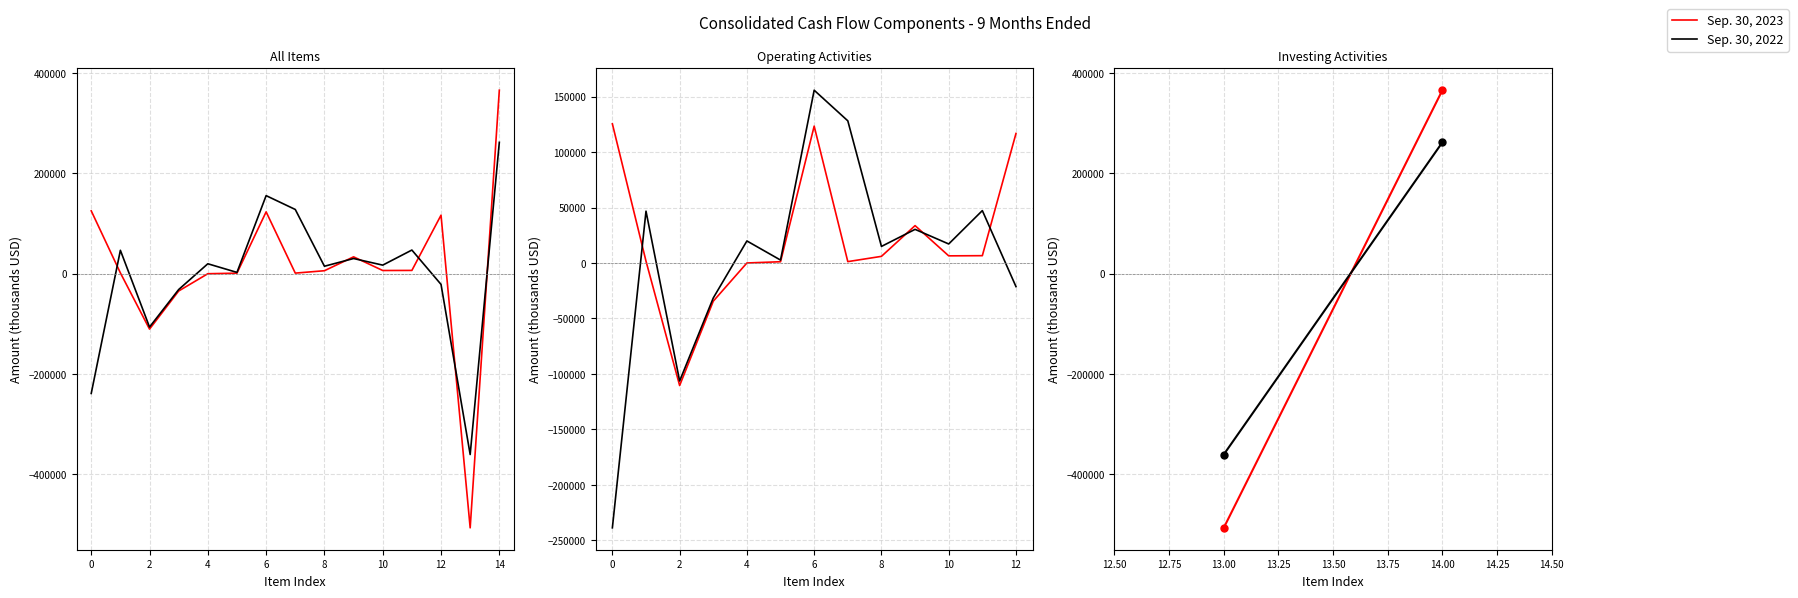

What is the value of the Sep. 30, 2022 point at the 1st from the left?

-360642